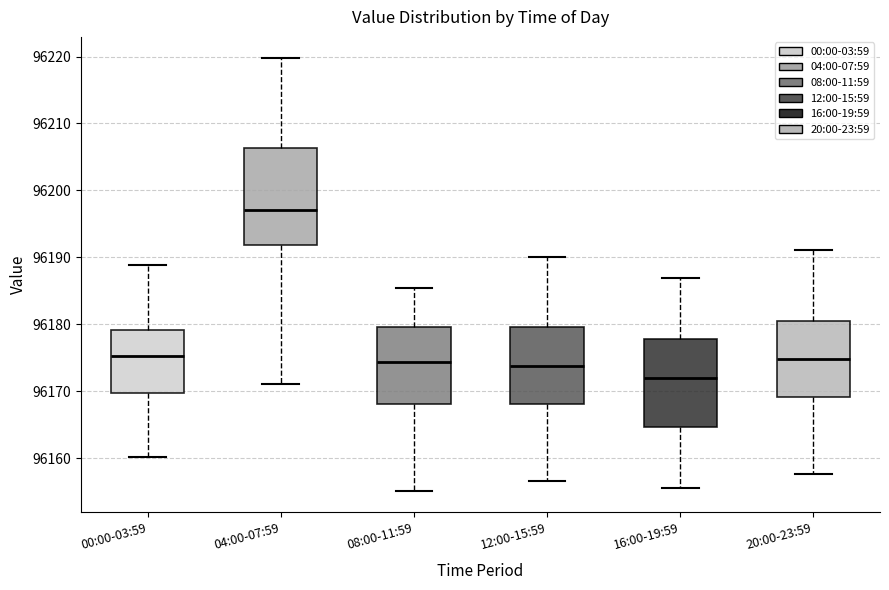

Where does the median line of the box for 16:00-19:59 sit on the y-axis? The values are not printed on the chart, so give them approximately, as read against the axis.

96172